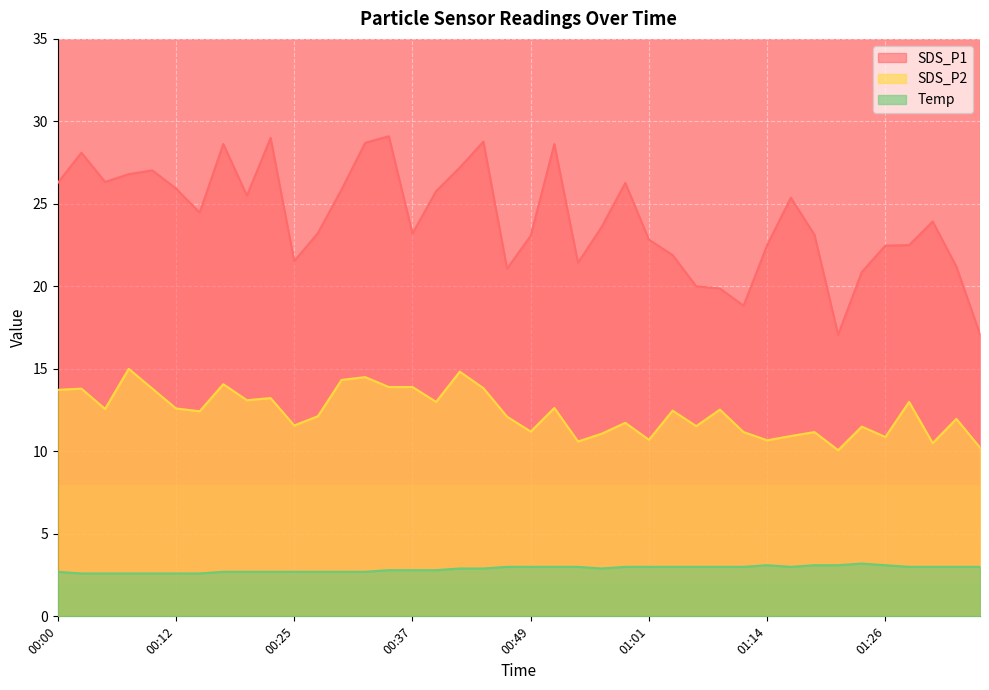

List the labels in order of SDS_P2 value, largest first.

00:07, 00:42, 00:32, 00:30, 00:17, 00:35, 00:37, 00:44, 00:03, 00:10, 00:00, 00:22, 00:20, 00:39, 01:28, 00:52, 00:12, 00:05, 01:09, 01:04, 00:15, 00:27, 00:47, 01:33, 00:59, 00:25, 01:06, 01:23, 00:49, 01:11, 01:19, 00:57, 01:16, 01:26, 01:01, 01:14, 00:54, 01:31, 01:36, 01:21